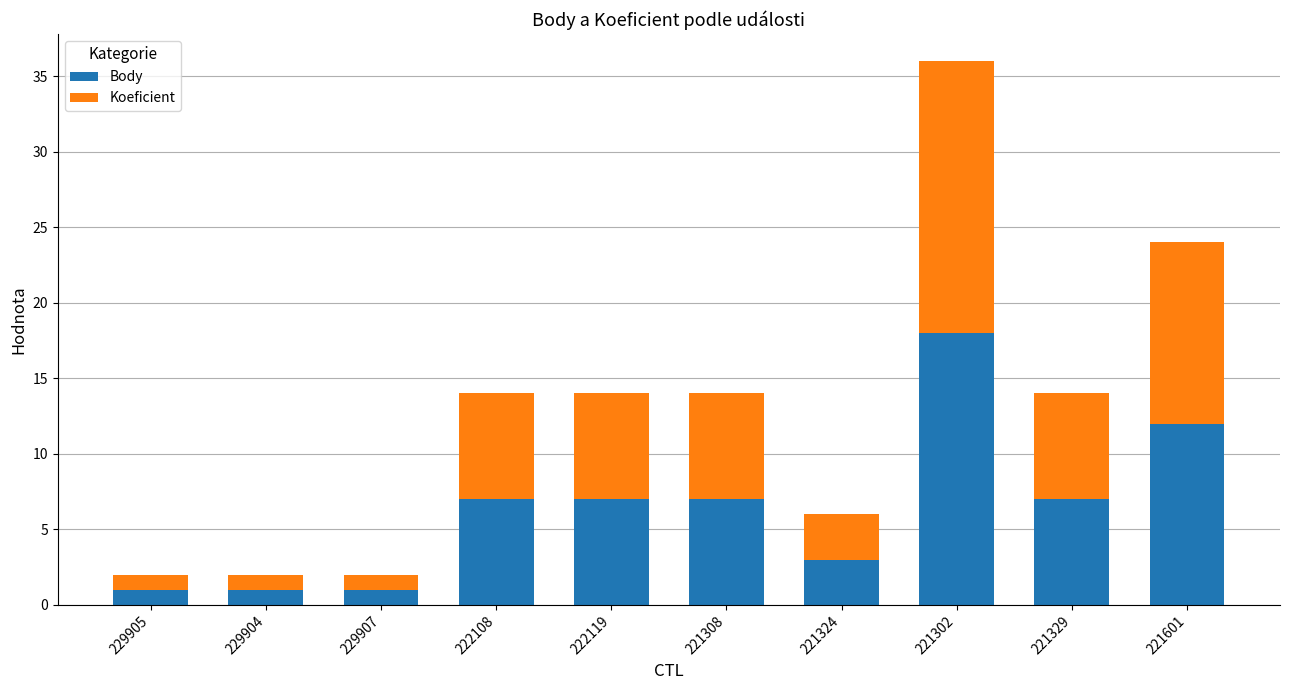

Reading left to right, list the values for the Body series.

1	1	1	7	7	7	3	18	7	12